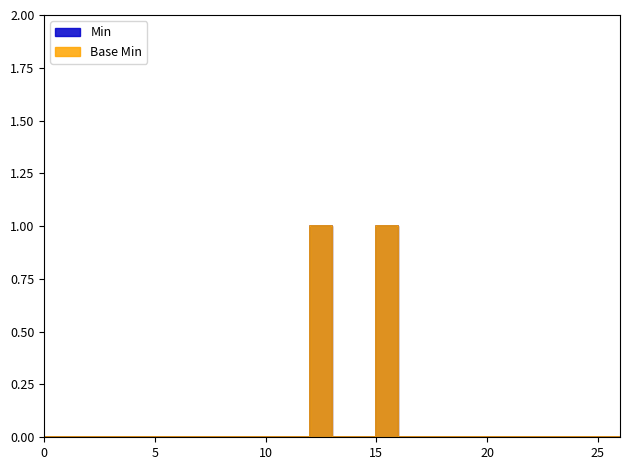

Reading left to right, what are all the values shown in this chart?

Min: 0	0	0	0	0	0	0	0	0	0	0	0	1	0	0	1	0	0	0	0	0	0	0	0	0	0	0
Base Min: 0	0	0	0	0	0	0	0	0	0	0	0	1	0	0	1	0	0	0	0	0	0	0	0	0	0	0